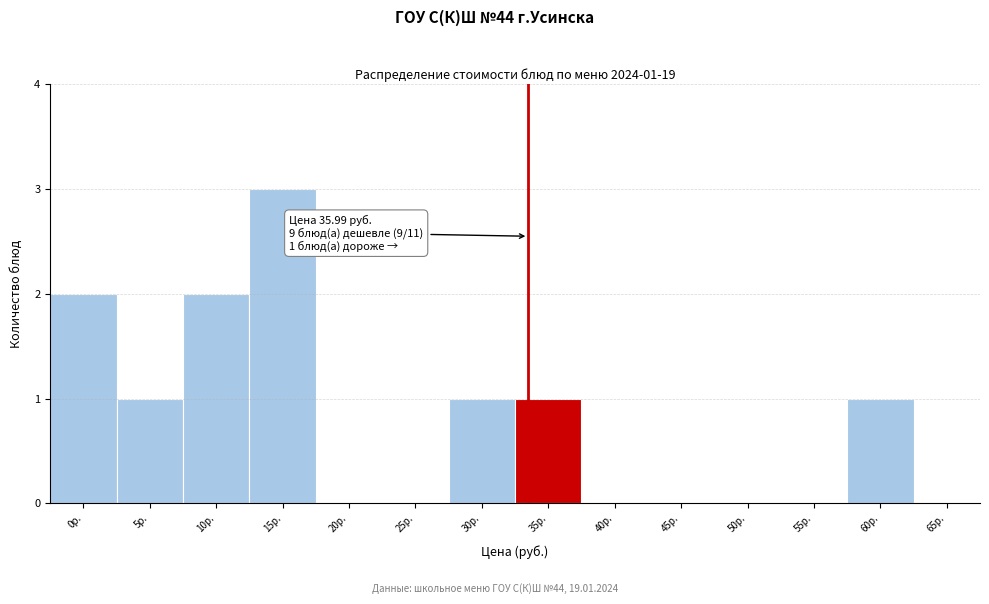

Reading left to right, transcribe all the data shown in this chart.

0р.=2	5р.=1	10р.=2	15р.=3	20р.=0	25р.=0	30р.=1	35р.=1	40р.=0	45р.=0	50р.=0	55р.=0	60р.=1	65р.=0